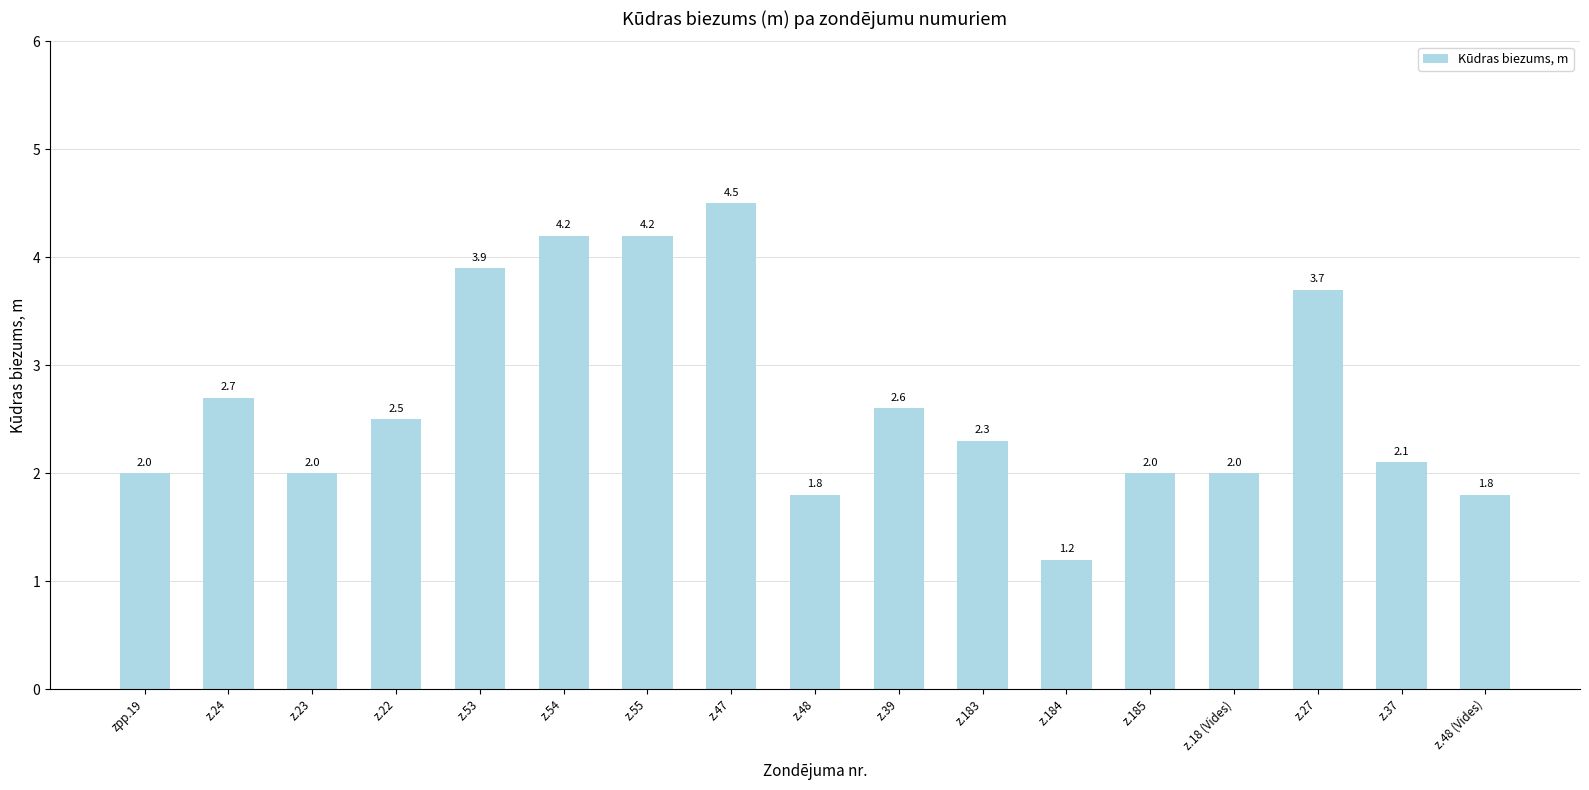

What value does the data have at z.23?

2.0